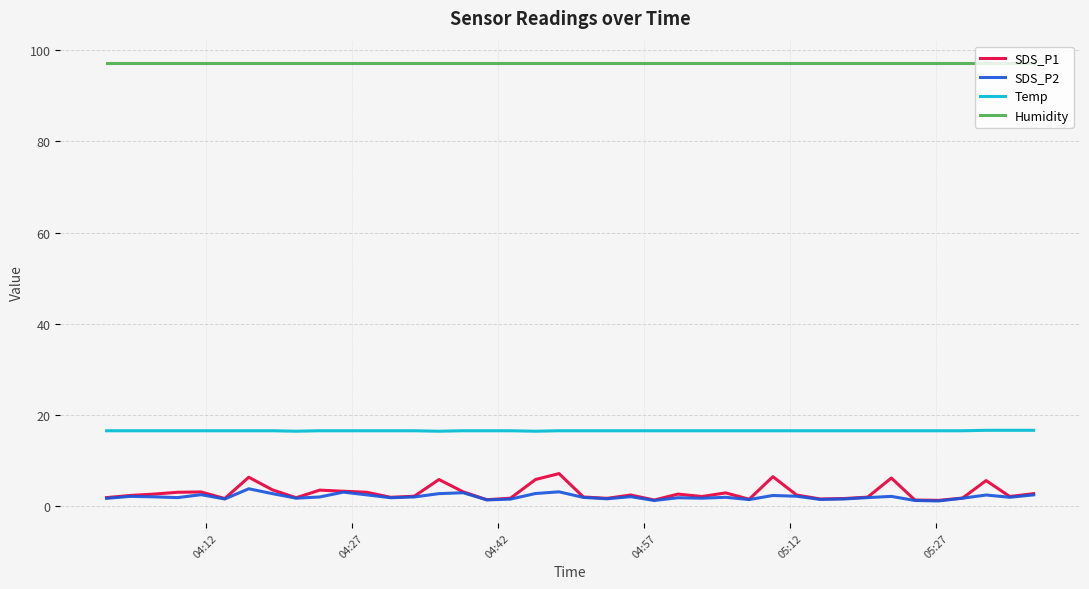

True or false: SDS_P1 and Humidity cross at least once.

False